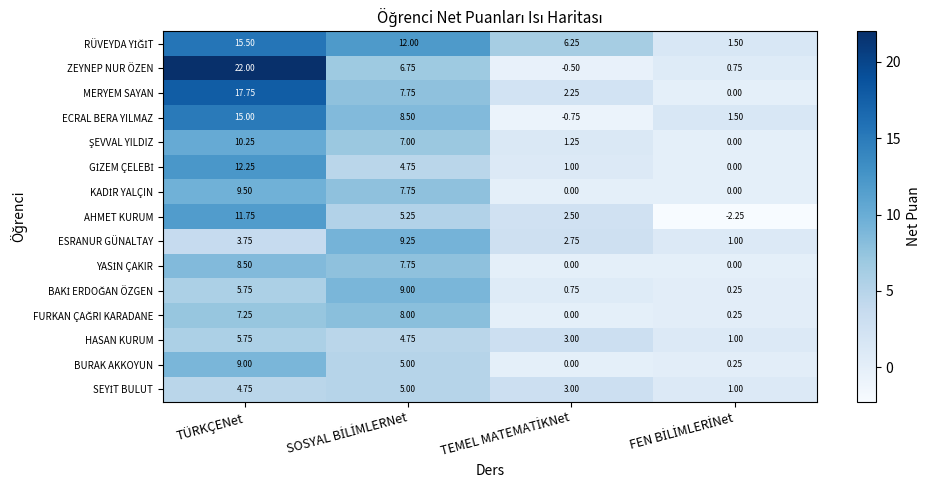

Which series has the widest spread of values?

ZEYNEP NUR ÖZEN